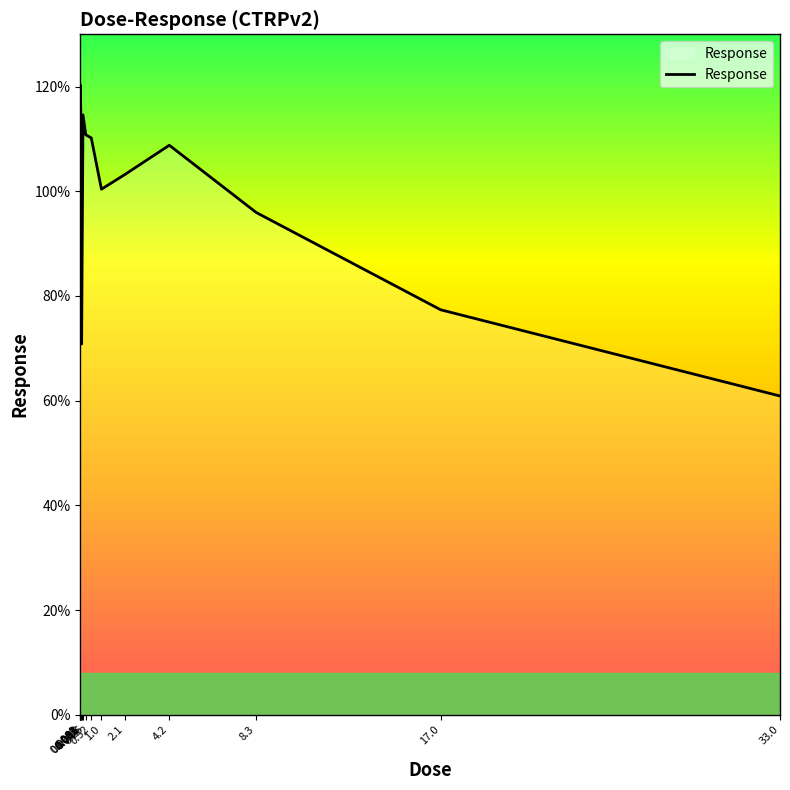

What value does the data have at 2.1?

103.2